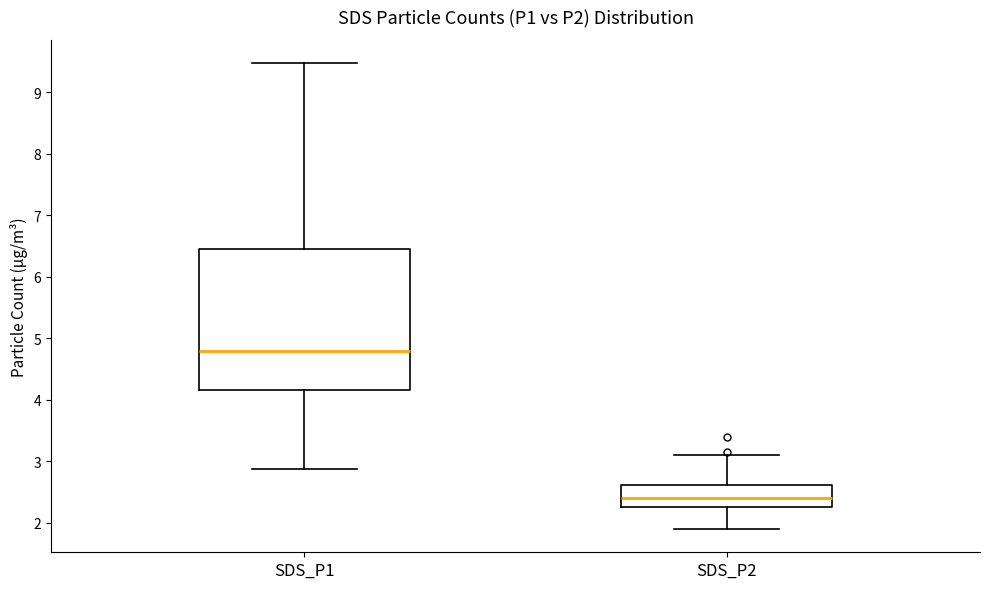

Which box's median line is the lowest?

SDS_P2